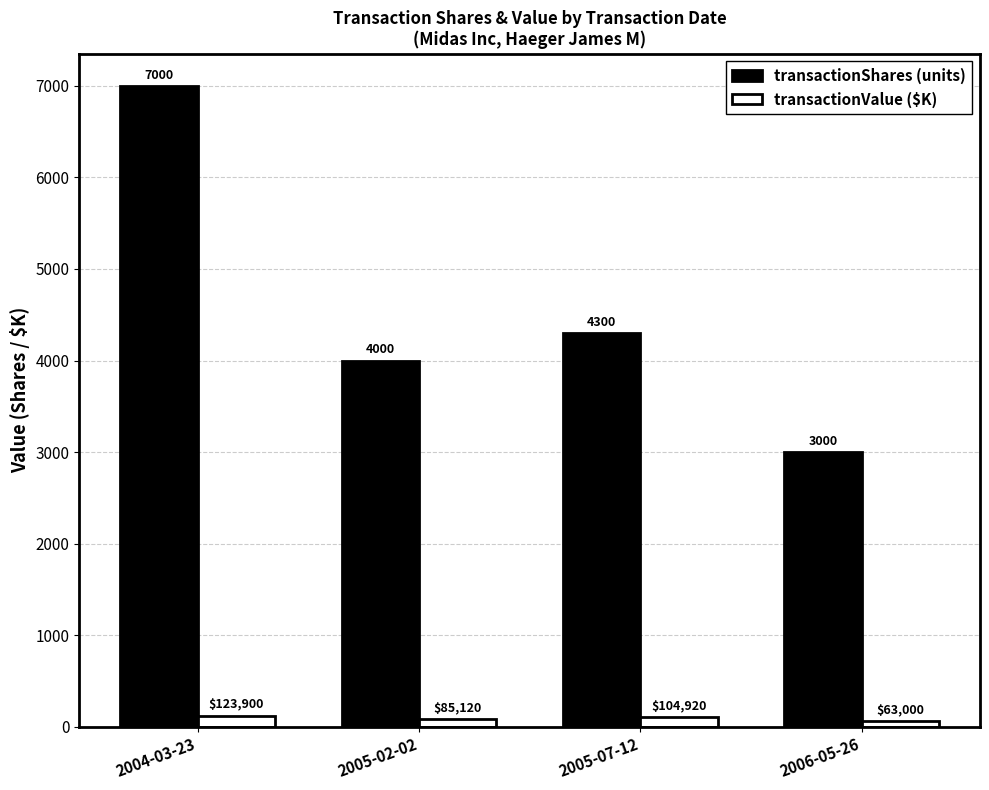

At which category is the sum across all series the highest?

2004-03-23